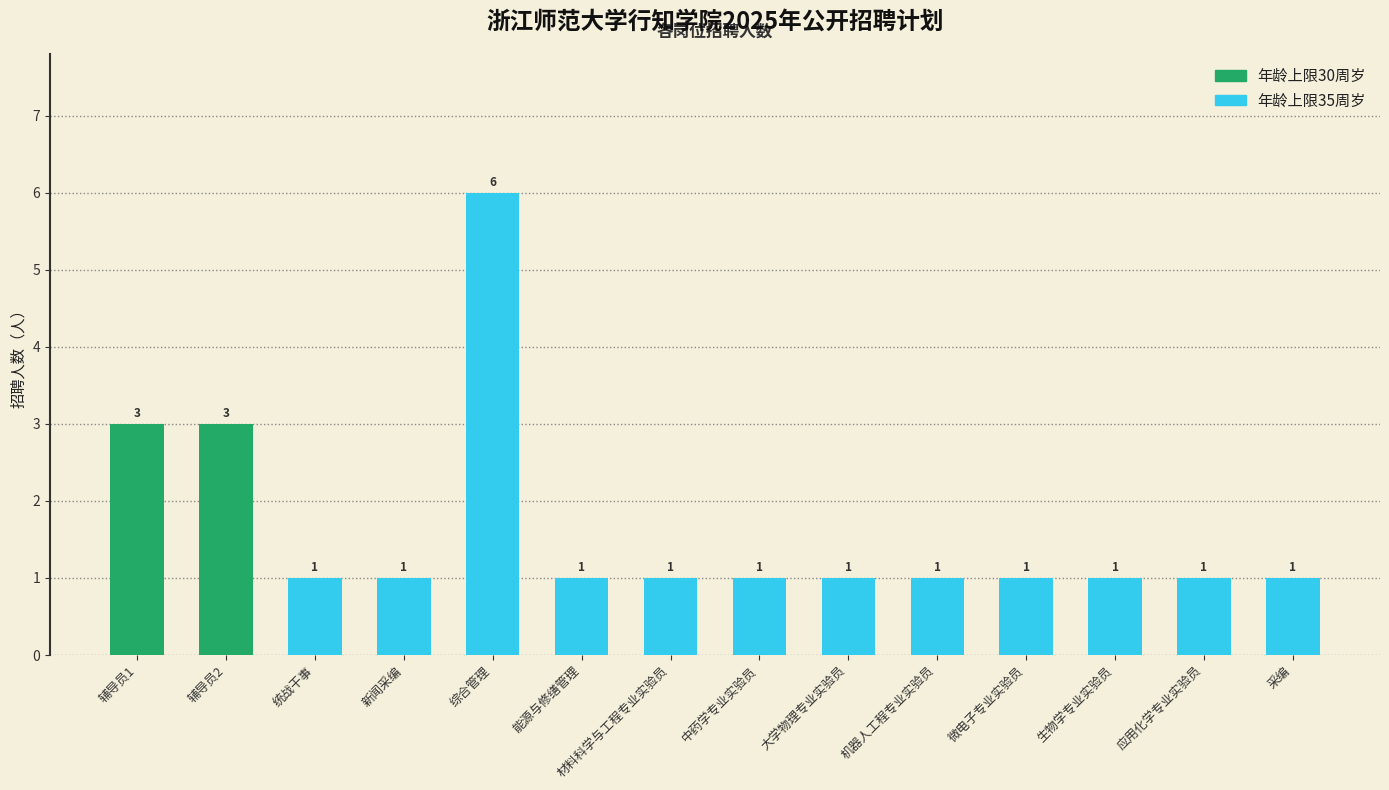

What is the value of the 14th bar from the left?

1